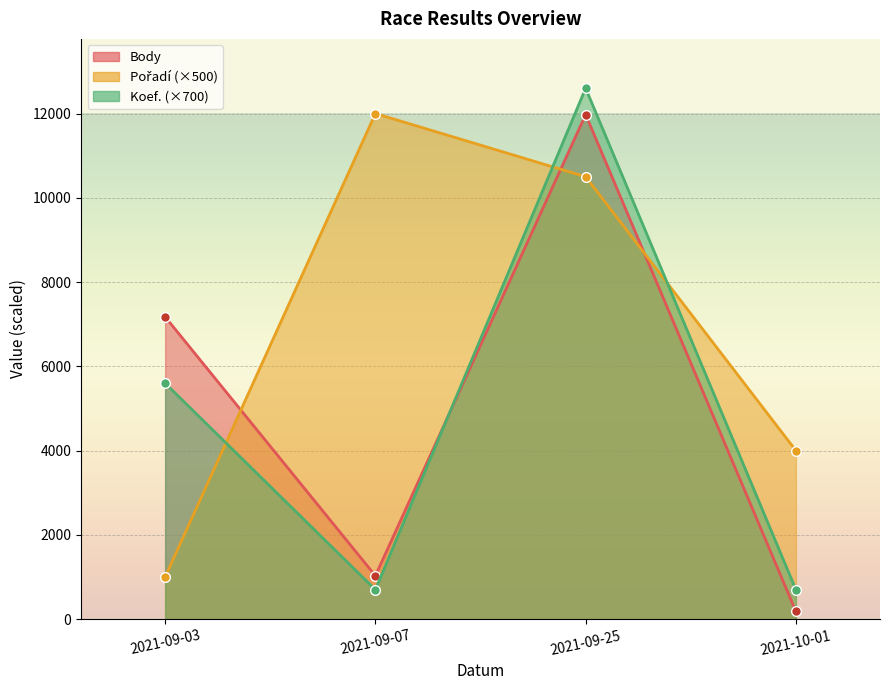

Between 2021-09-03 and 2021-09-25, which series saw the biggest shift?

Pořadí